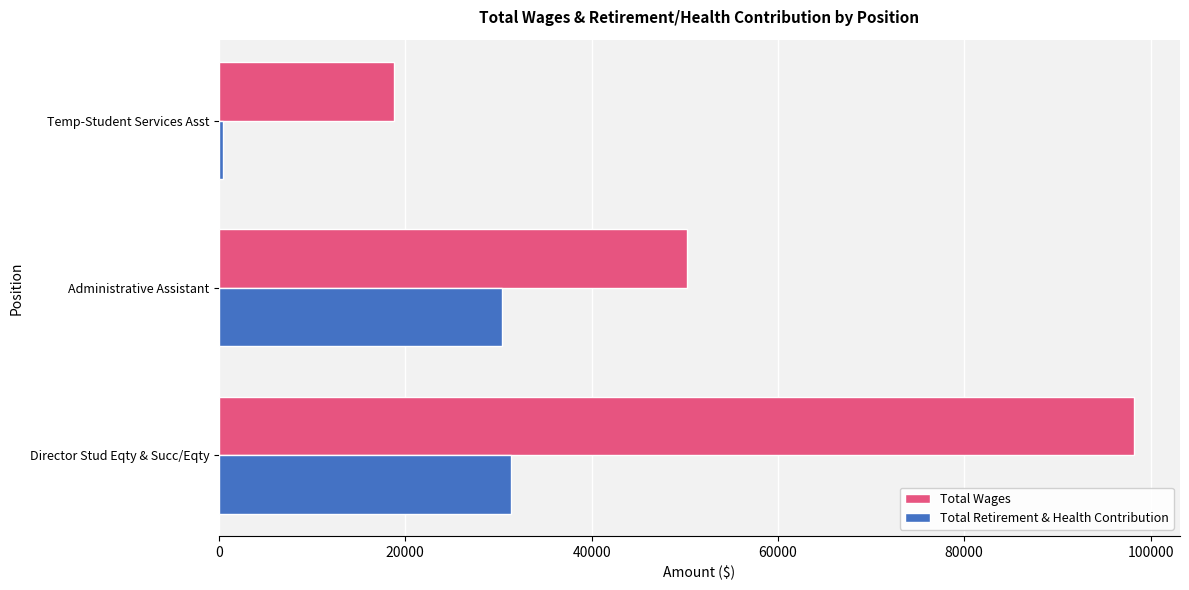

Which series has the widest spread of values?

Total Wages